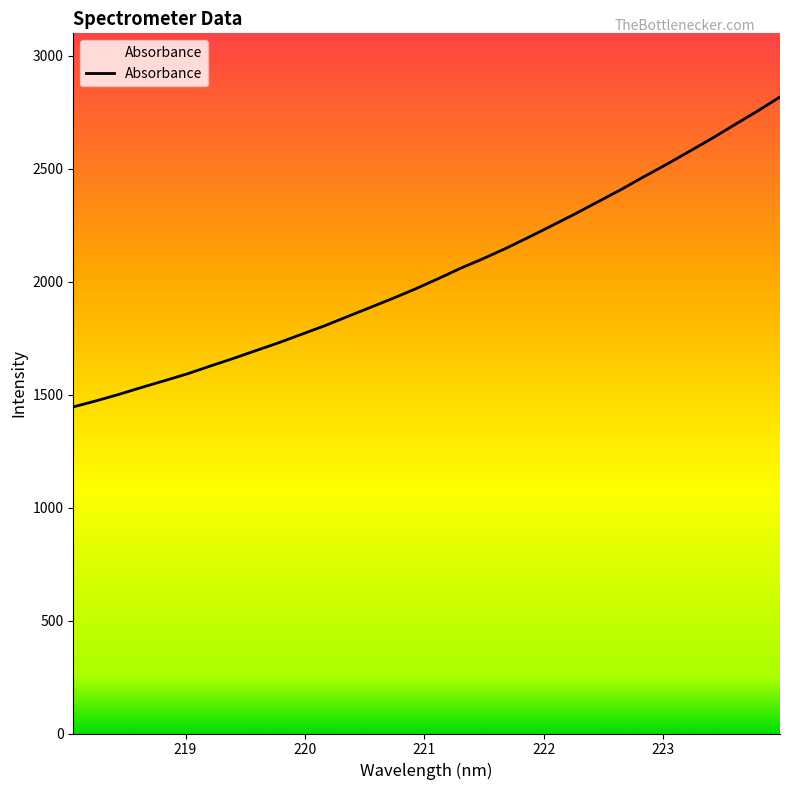

What is the difference between the maximum and minimum values?

1371.8